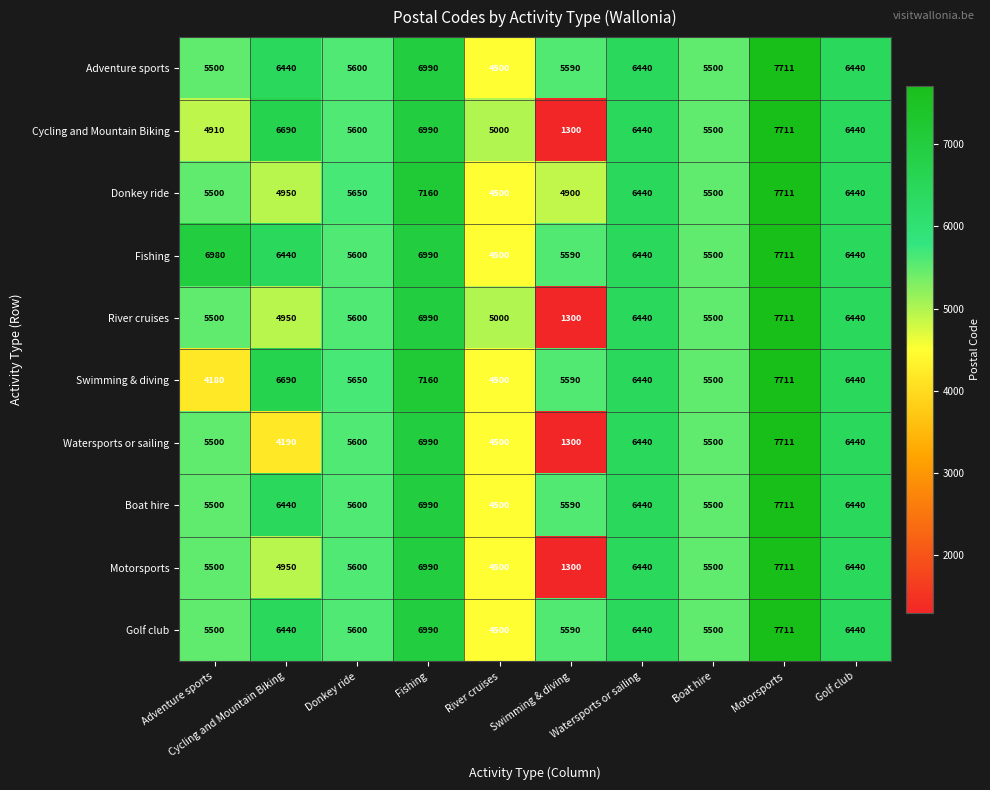

Which category has the lowest value across all series?

Swimming & diving